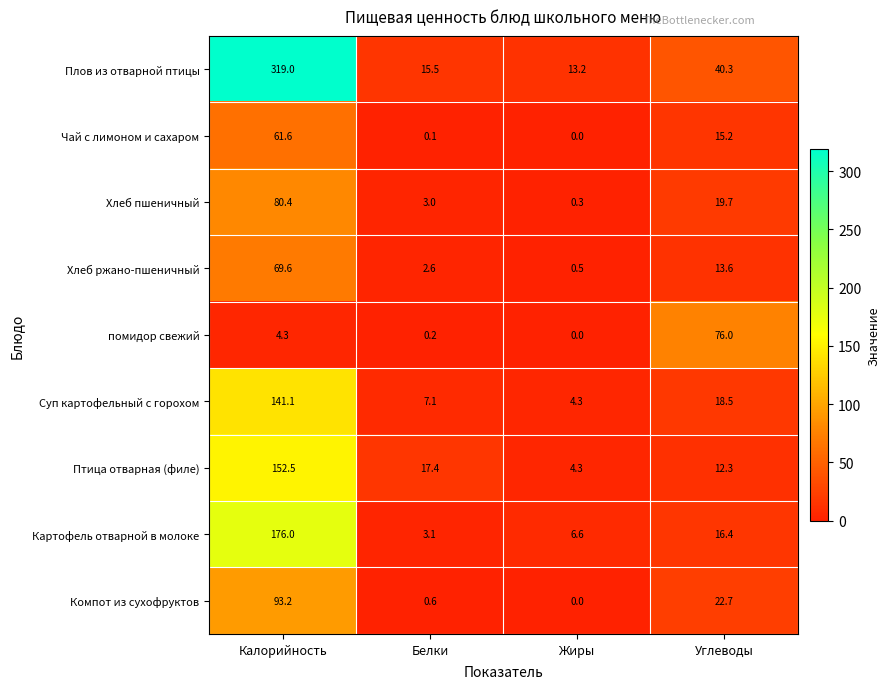

At which label does Суп картофельный с горохом reach its peak?

Калорийность